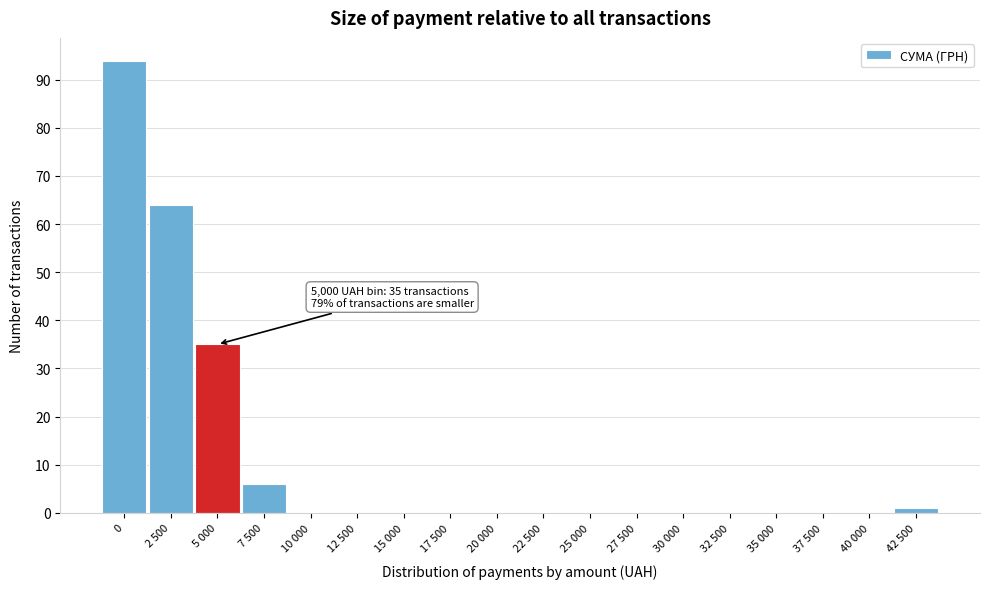

Reading right to left, transcribe all the data shown in this chart.

42 500=1	40 000=0	37 500=0	35 000=0	32 500=0	30 000=0	27 500=0	25 000=0	22 500=0	20 000=0	17 500=0	15 000=0	12 500=0	10 000=0	7 500=6	5 000=35	2 500=64	0=94